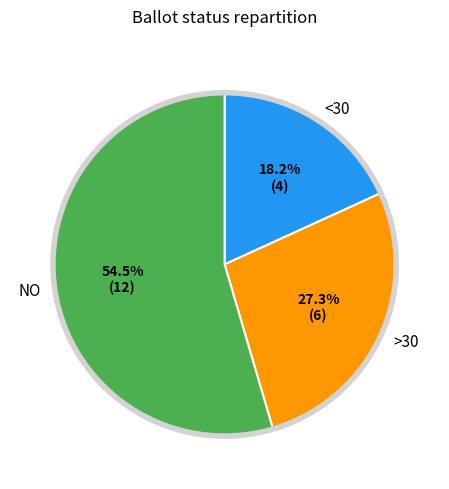

Does any single category account for the majority?

Yes